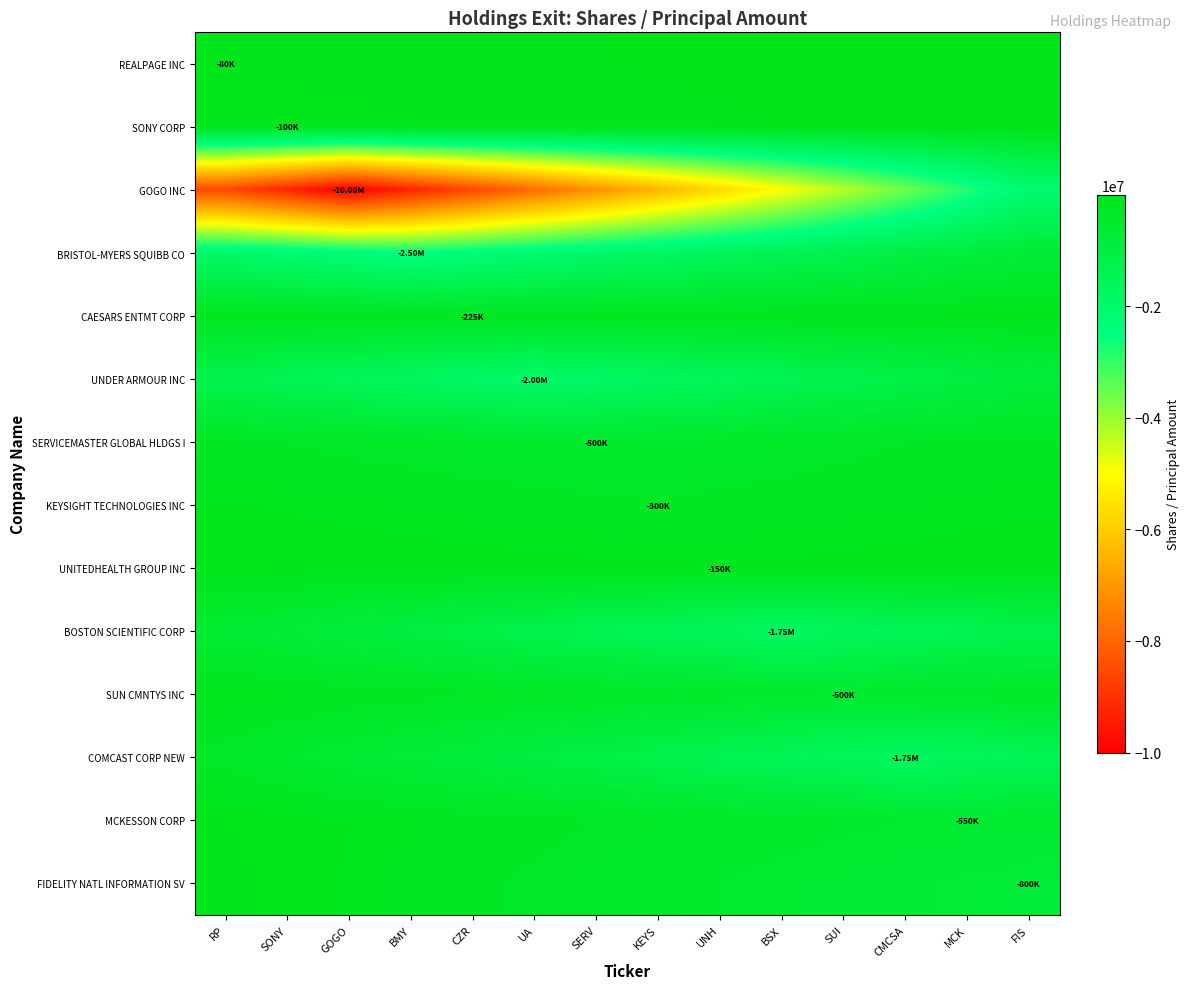

What is the spread (max minus min) of values at BSX?

4971428.6